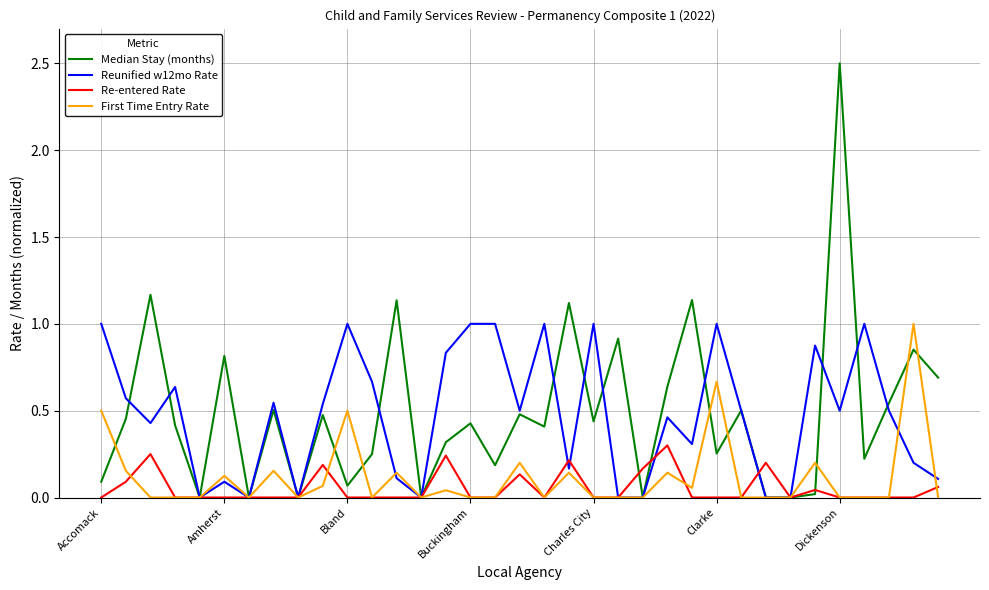

Is this an area chart (filled region under the line)?

No